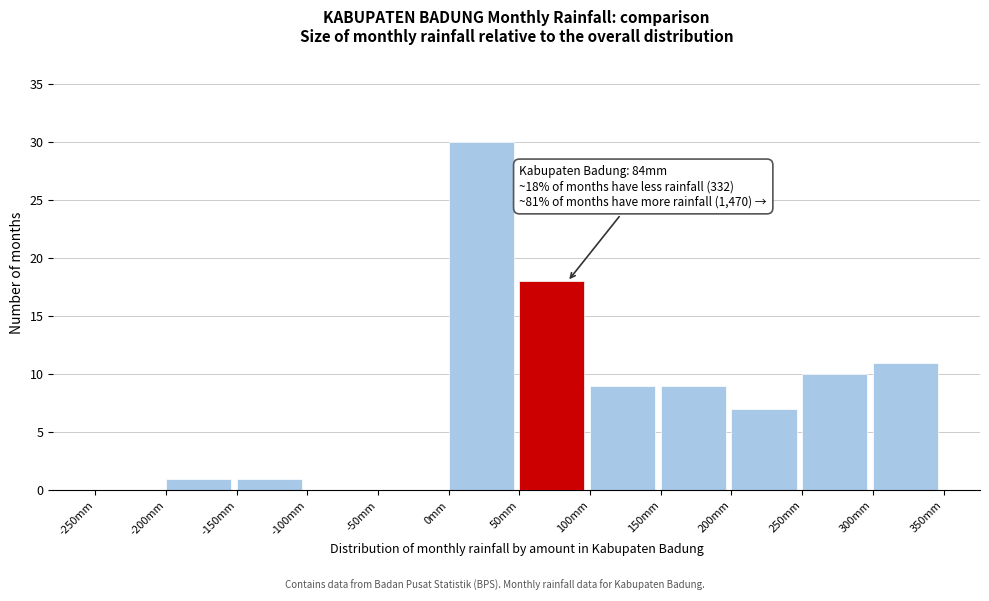

Over which range of the x-axis is the bar tallest?

0 to 50